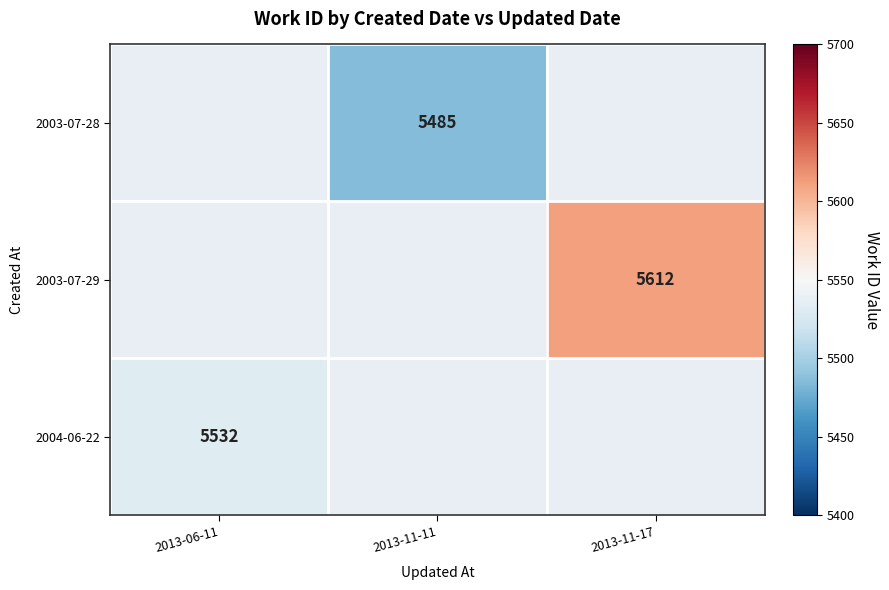

Is it true that 2003-07-29 equals 5612 at 2013-11-17?

True